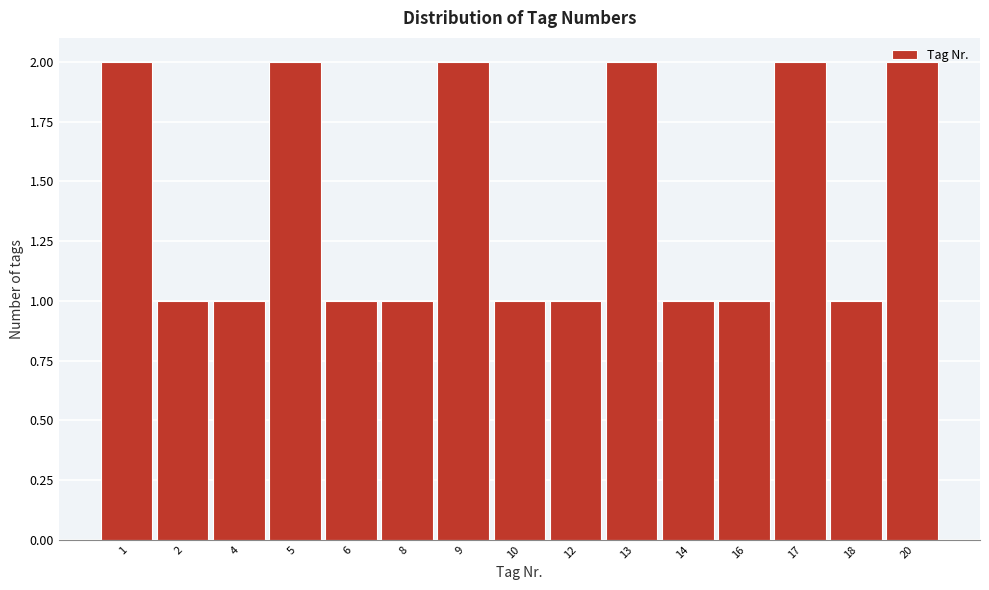

Which has a higher value, 17 or 18?

17